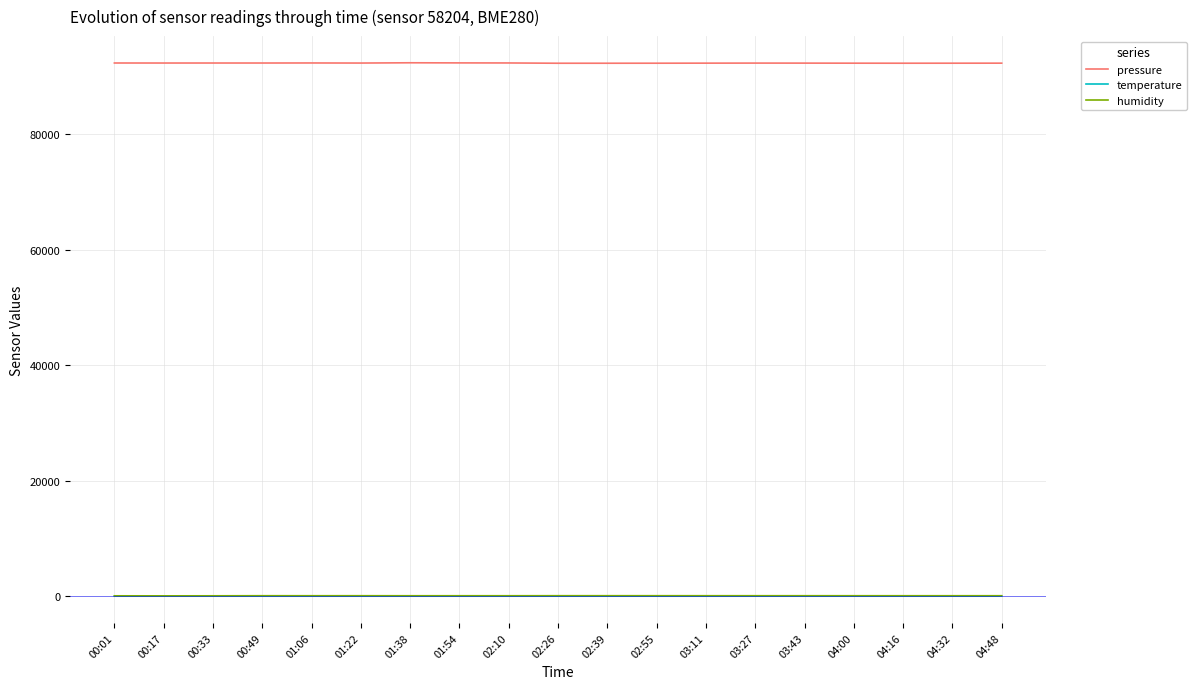

What is the total value across all series at 03:43?

92351.5